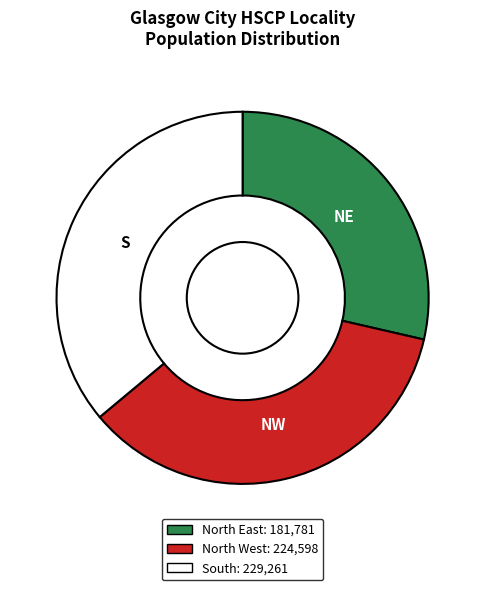

Between North East and North West, which is larger?

North West